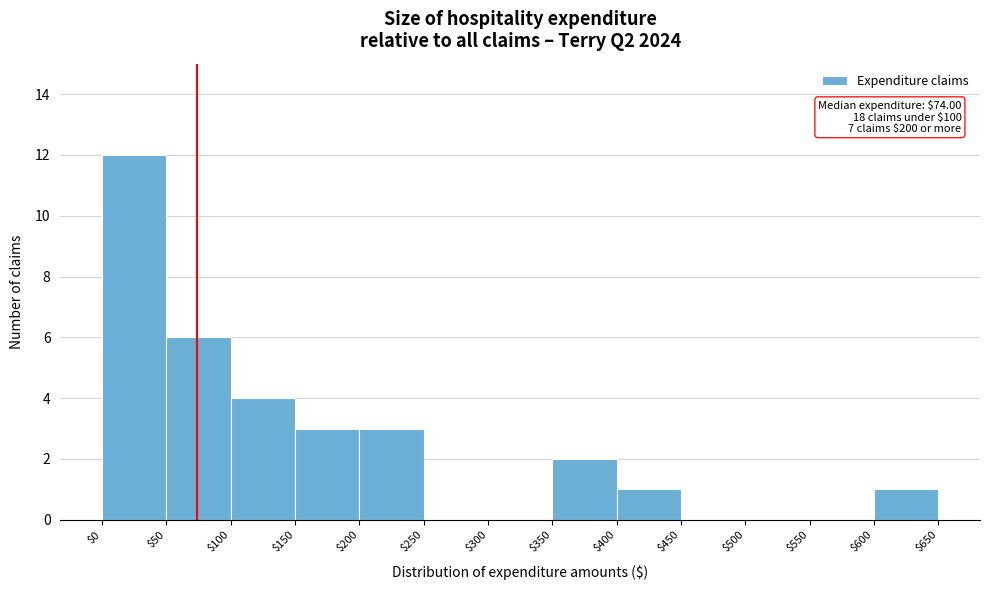

Over which range of the x-axis is the bar tallest?

$0 to $50